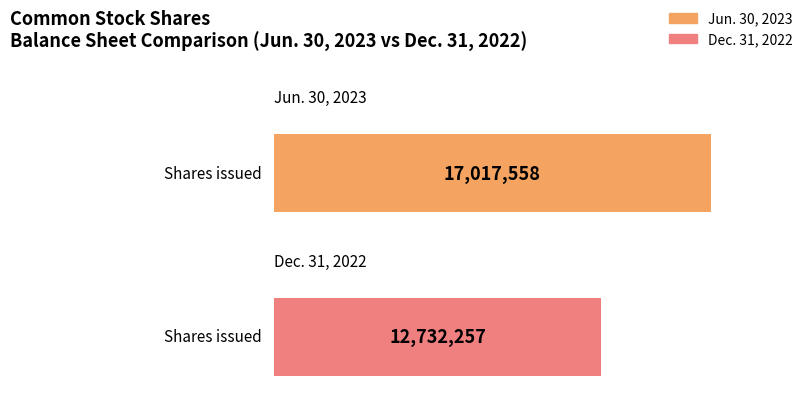

Rank the series by their maximum value, from highest to lowest.

Jun. 30, 2023, Dec. 31, 2022